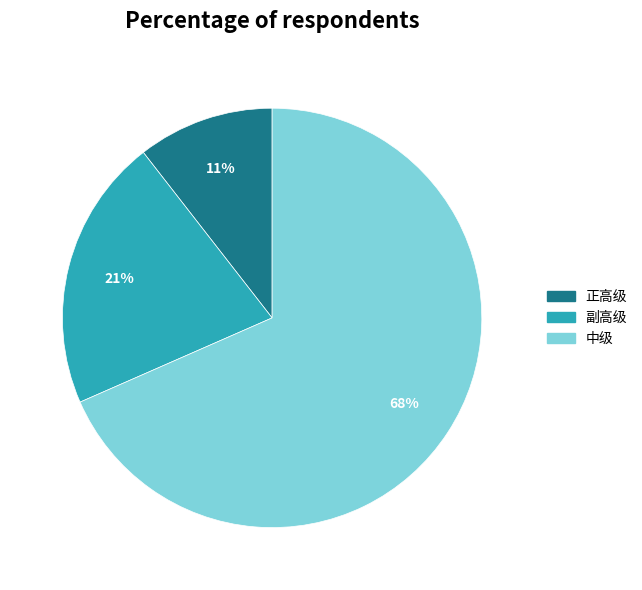

Is it true that 正高级 is 11% of the pie?

True